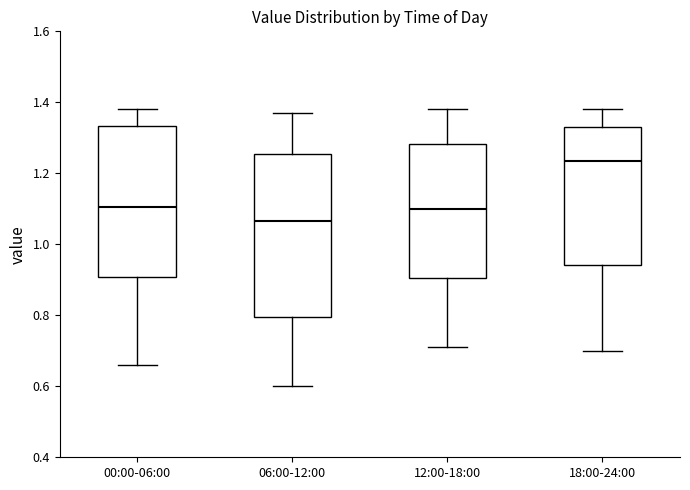

Which box is the tallest, from its lower edge to its upper edge?

06:00-12:00